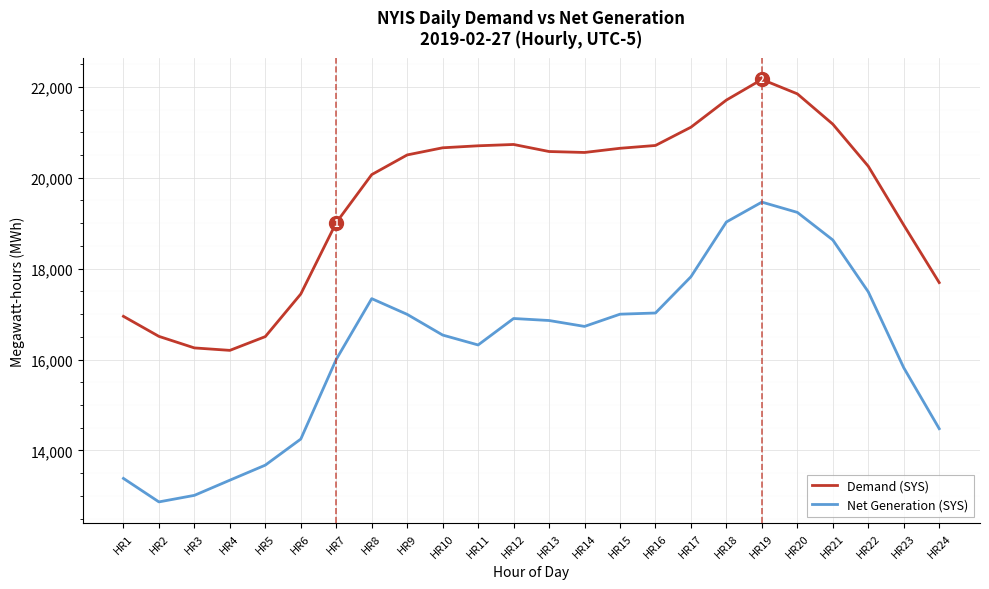

What is the spread (max minus min) of values at HR10?

4120